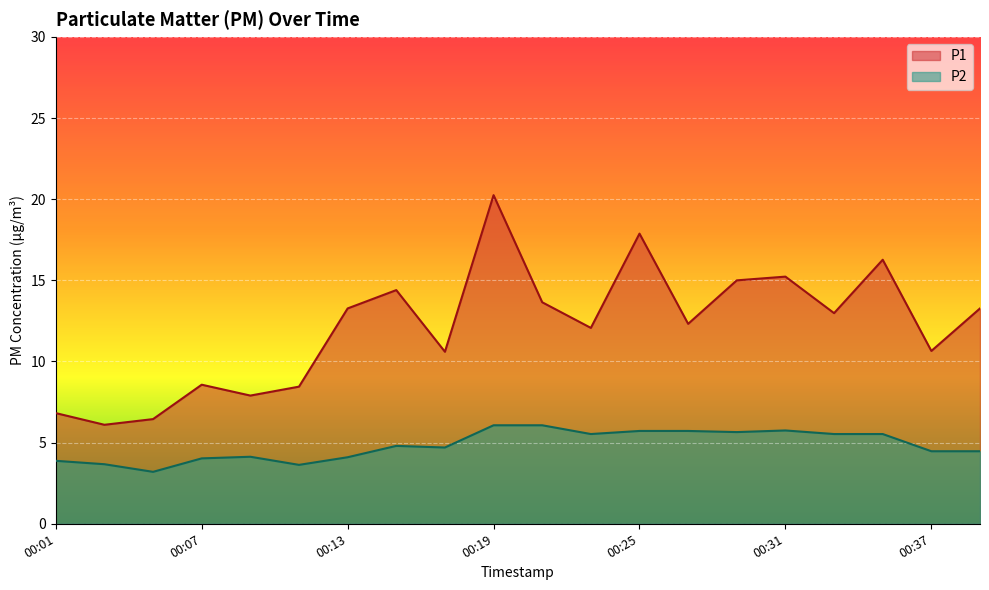

Is it true that P1 equals 20.5 at 00:27?

False